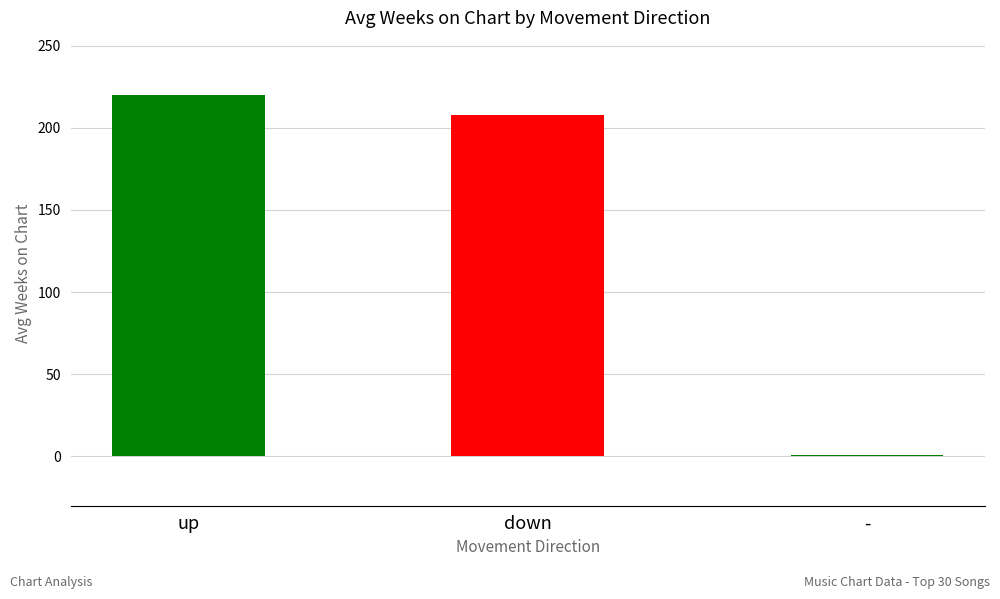

Reading right to left, transcribe all the data shown in this chart.

1.0	207.5	220.0